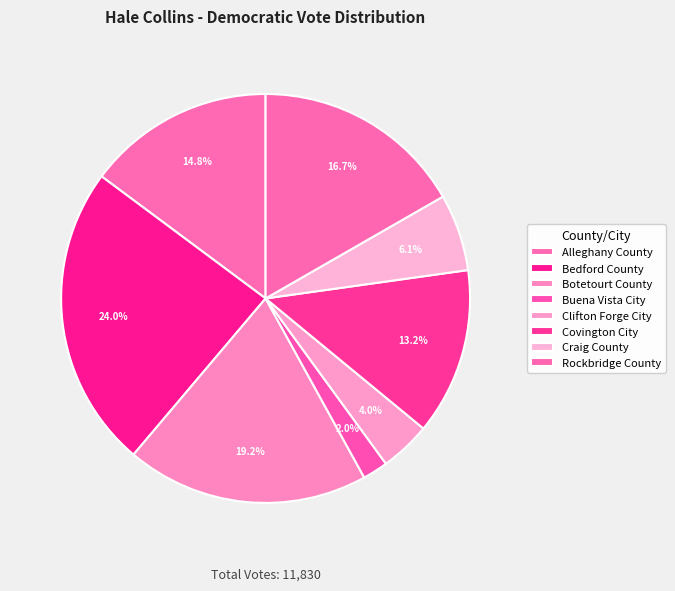

Does Craig County account for over 50% of the chart?

No